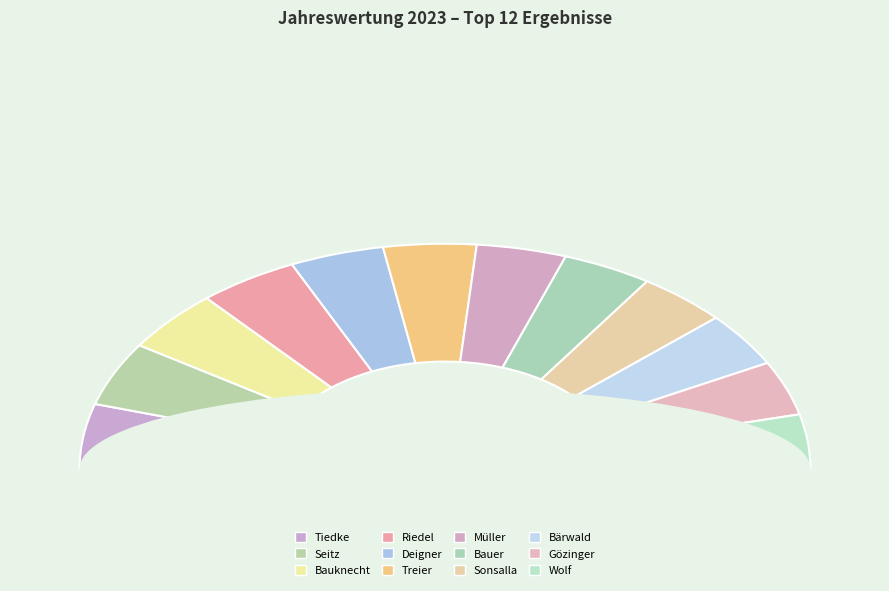

What is the change in value from Bauknecht to Wolf?

-1360